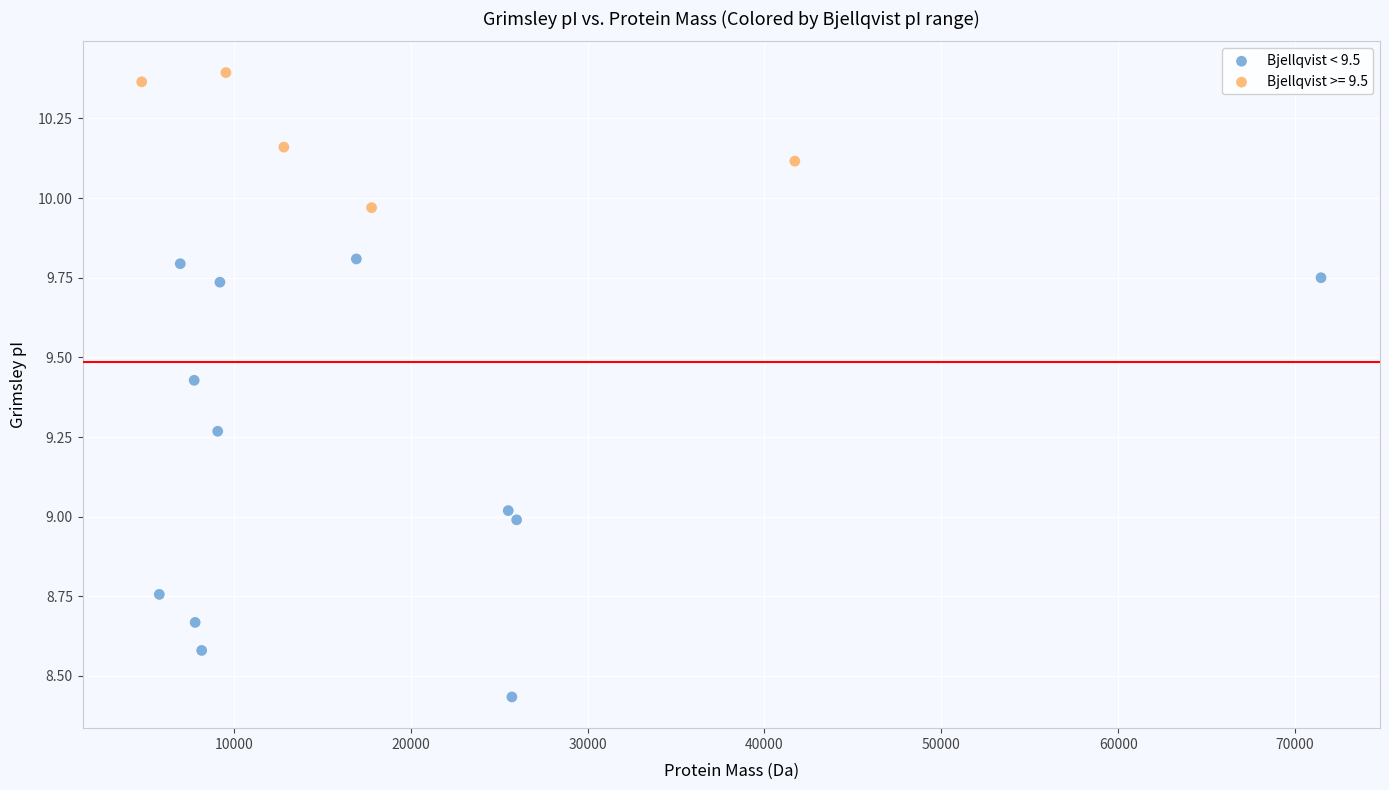

Which series reaches the minimum Y coordinate?

Bjellqvist < 9.5